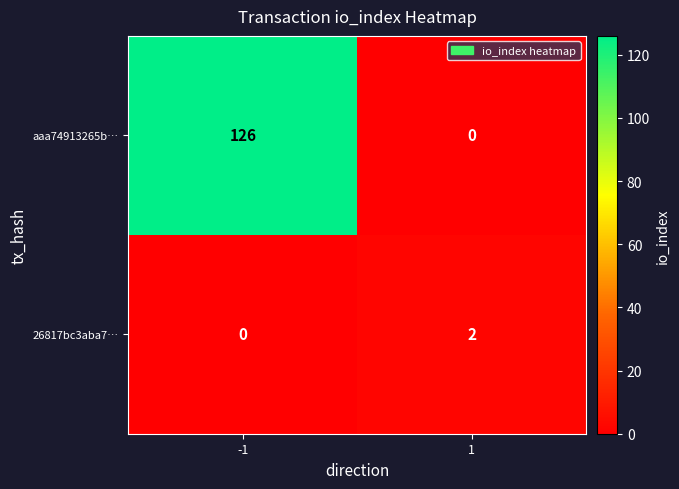

Which category has the highest value across all series?

-1